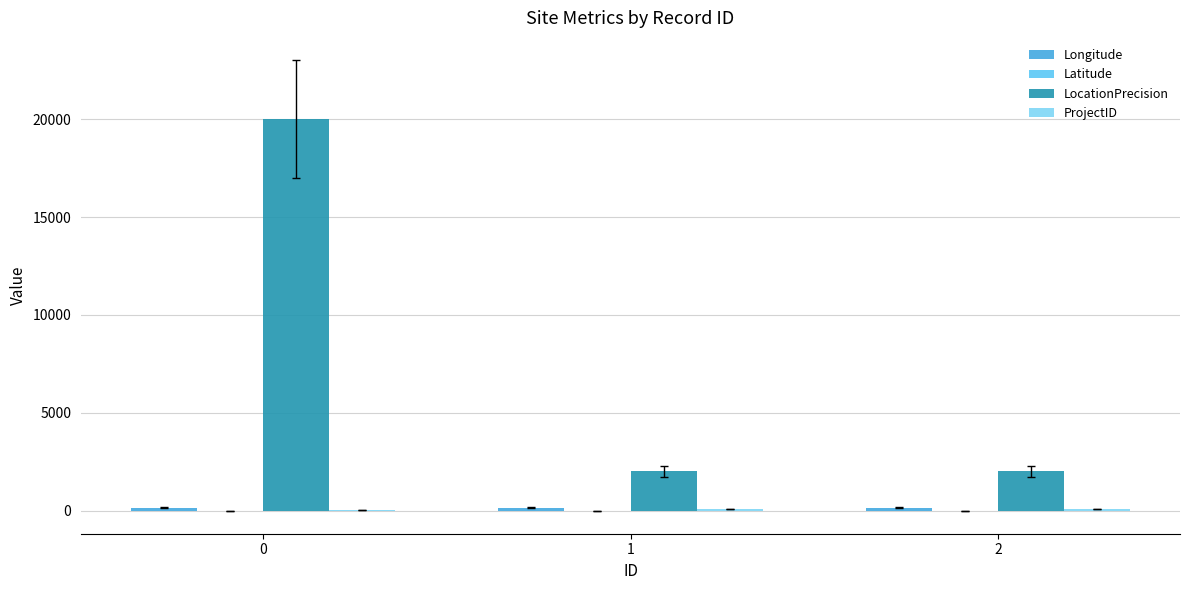

How many groups of bars are there?

3